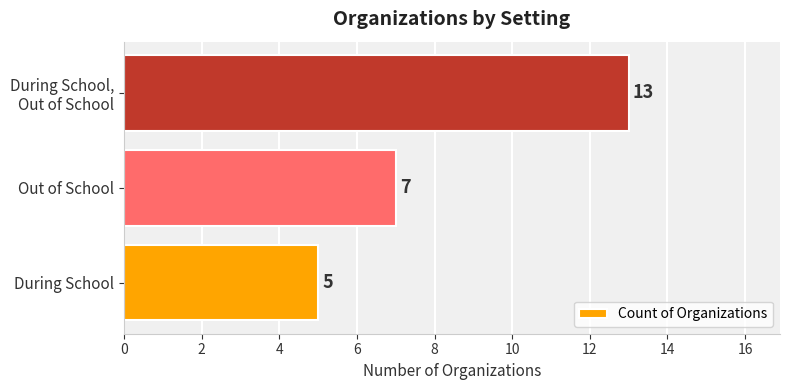

What is the sum of all values?

25